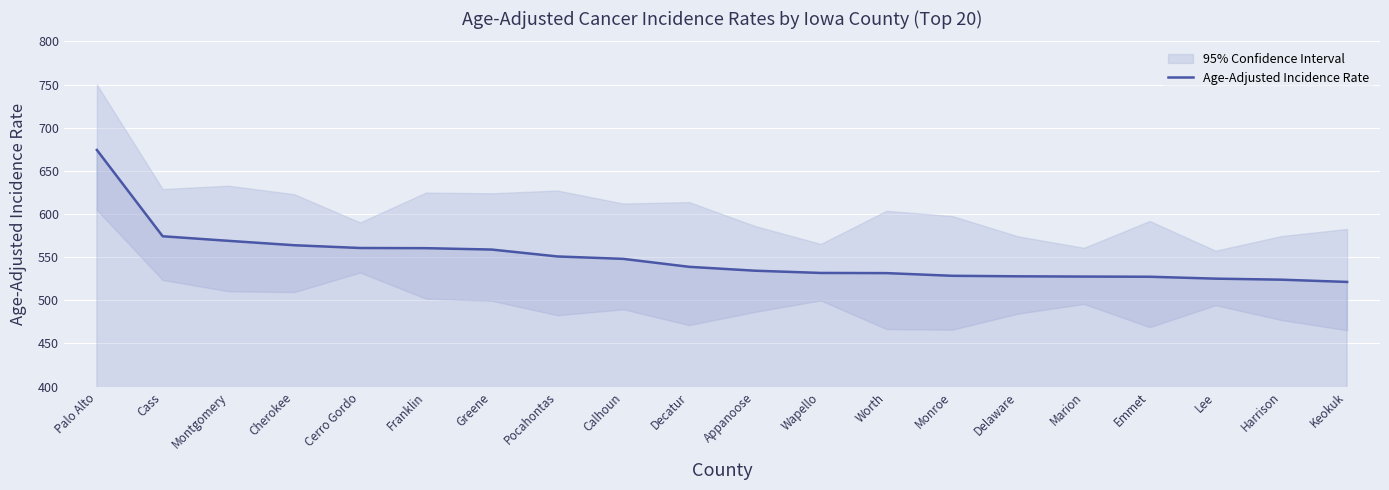

What is the maximum value shown in the chart?

674.2